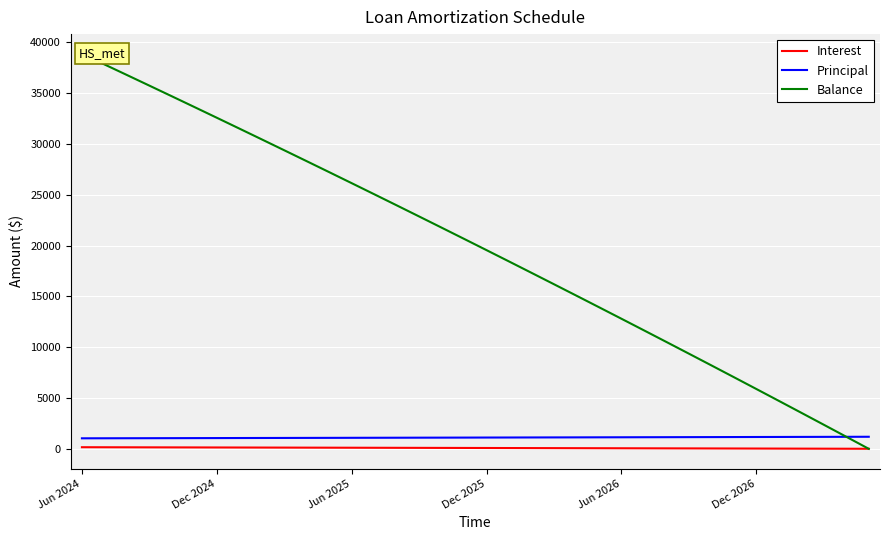

What are all the series names shown in the legend?

Interest, Principal, Balance